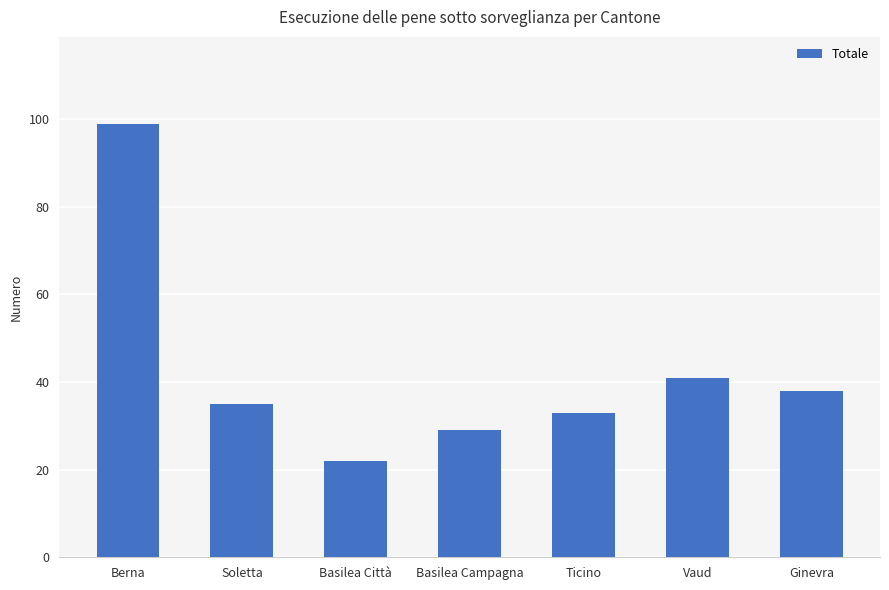

True or false: the data shows 53 at Berna.

False